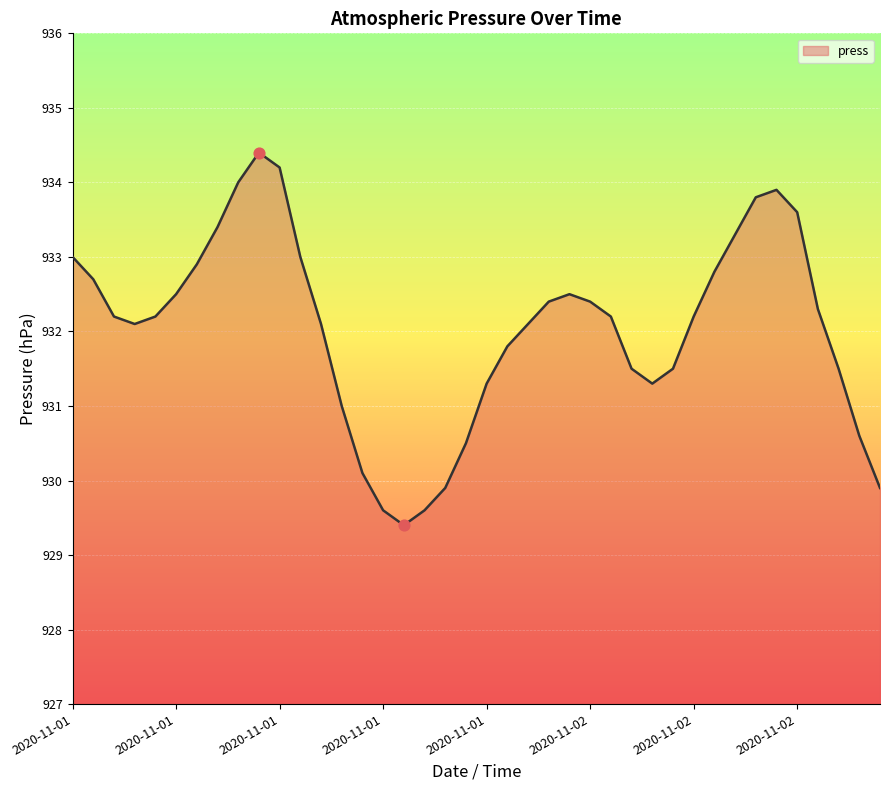

What is the greatest value displayed?

934.4